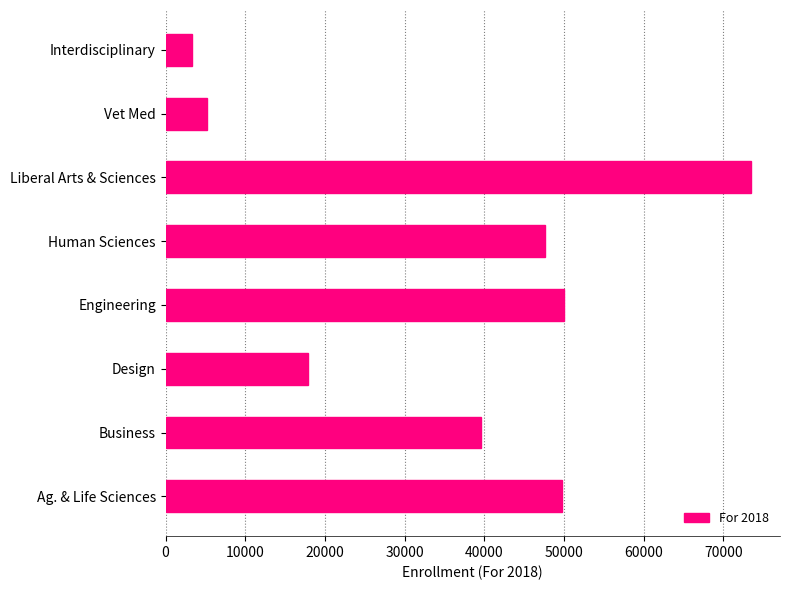

Where is the data nearest to the value 38396?

Business